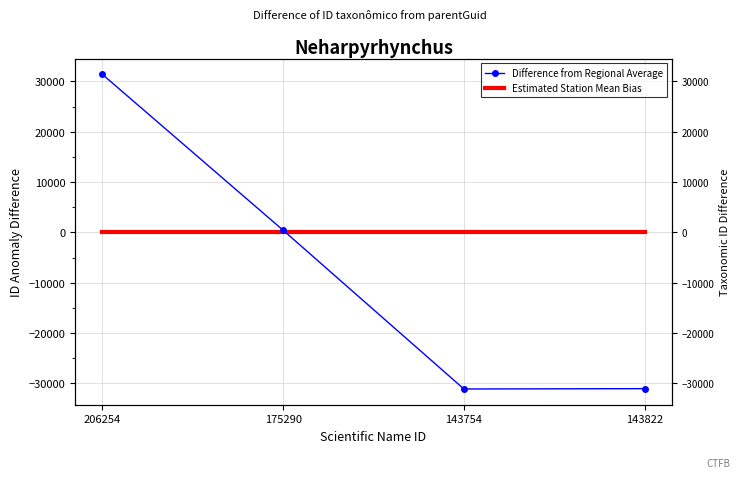

True or false: Difference from Regional Average and Estimated Station Mean Bias cross at least once.

True